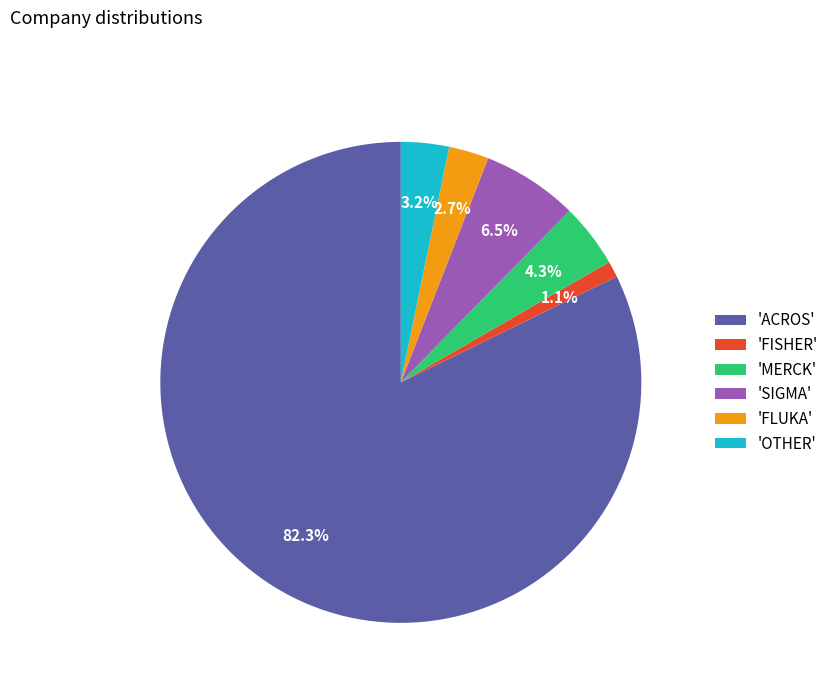

How many segments does this pie chart have?

6